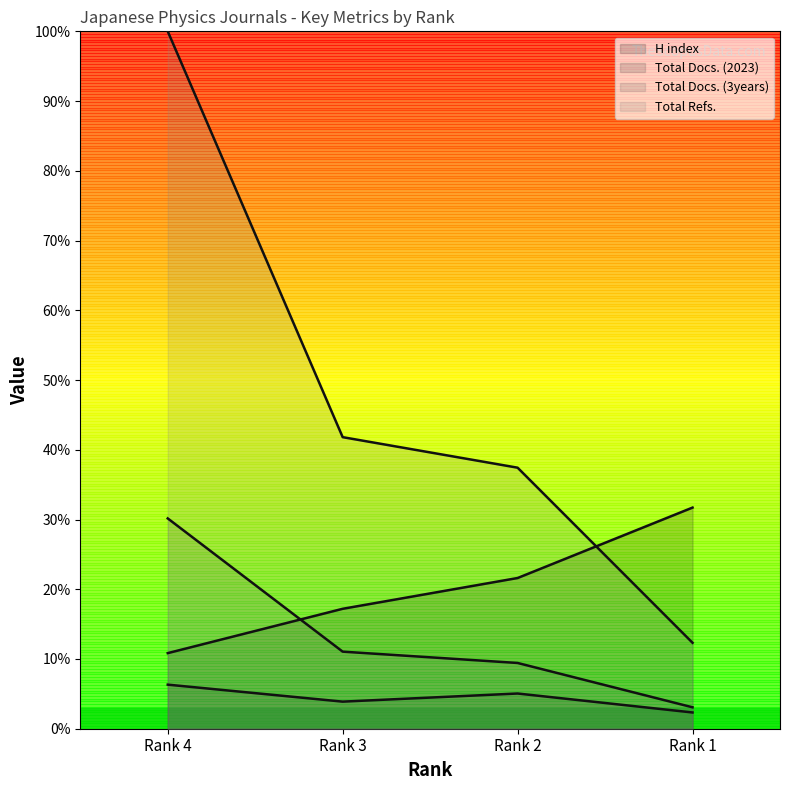

What is the value of the Total Docs. (2023) point at the 3rd from the left?

5.0